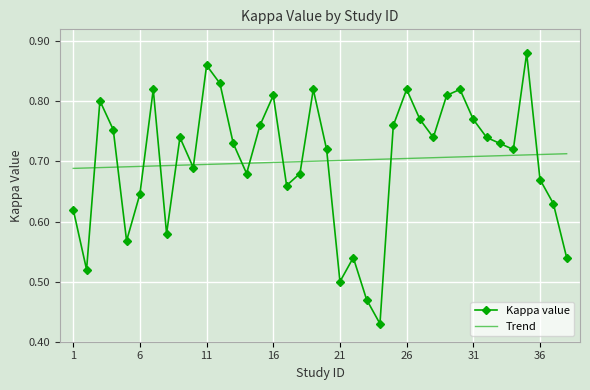

In Kappa value, how many points are lower than both neighbors (excluding endpoints)?

10